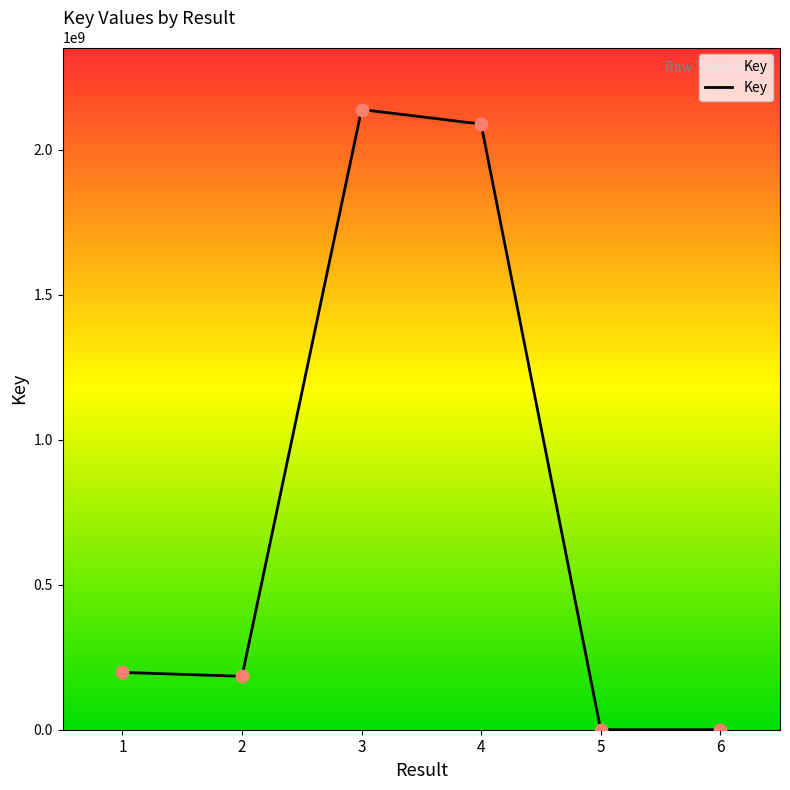

What is the change in value from 3 to 5?

-2138566794